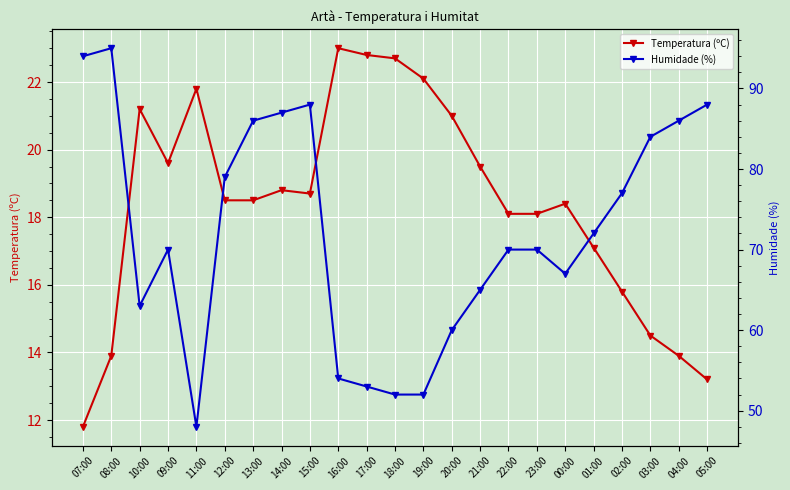

What is the value of the Temperatura (ºC) point at the 5th from the left?

21.8